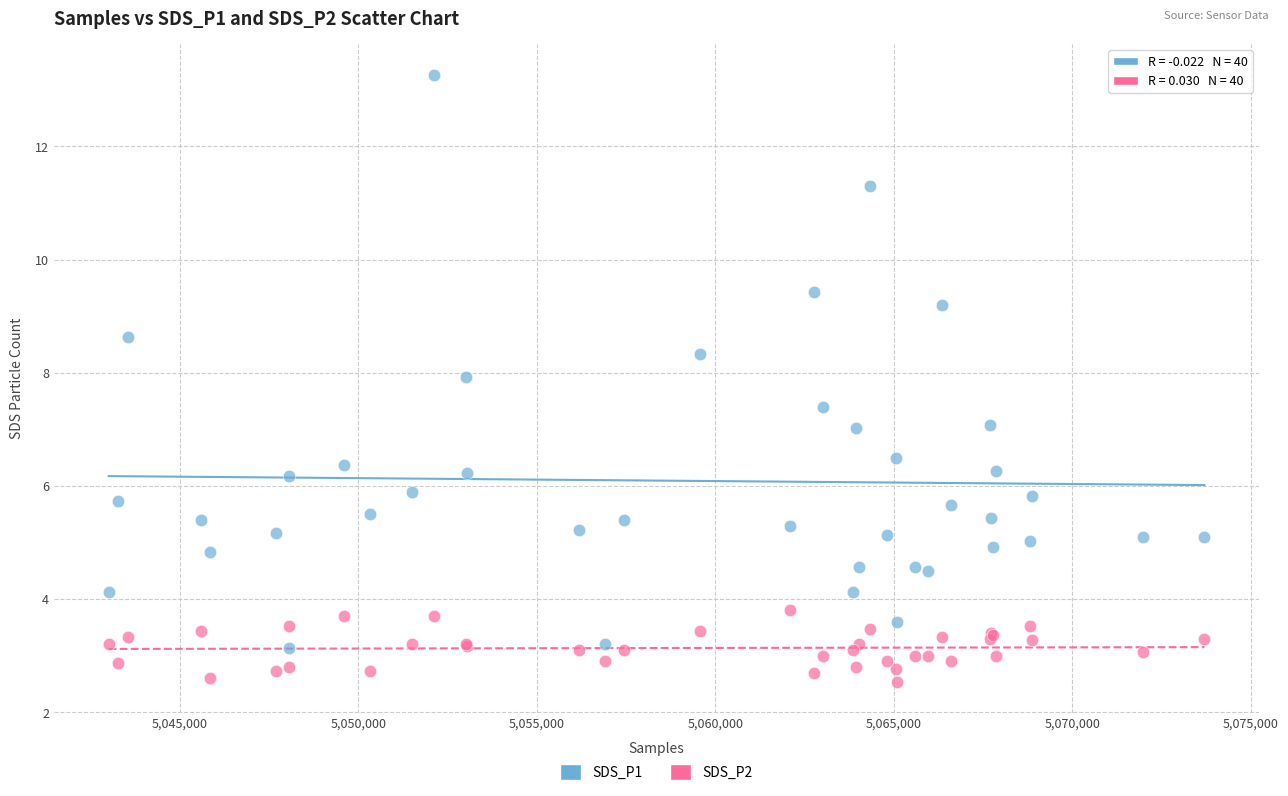

What is the X range (max minus min) for the scatter plot?

30696.0